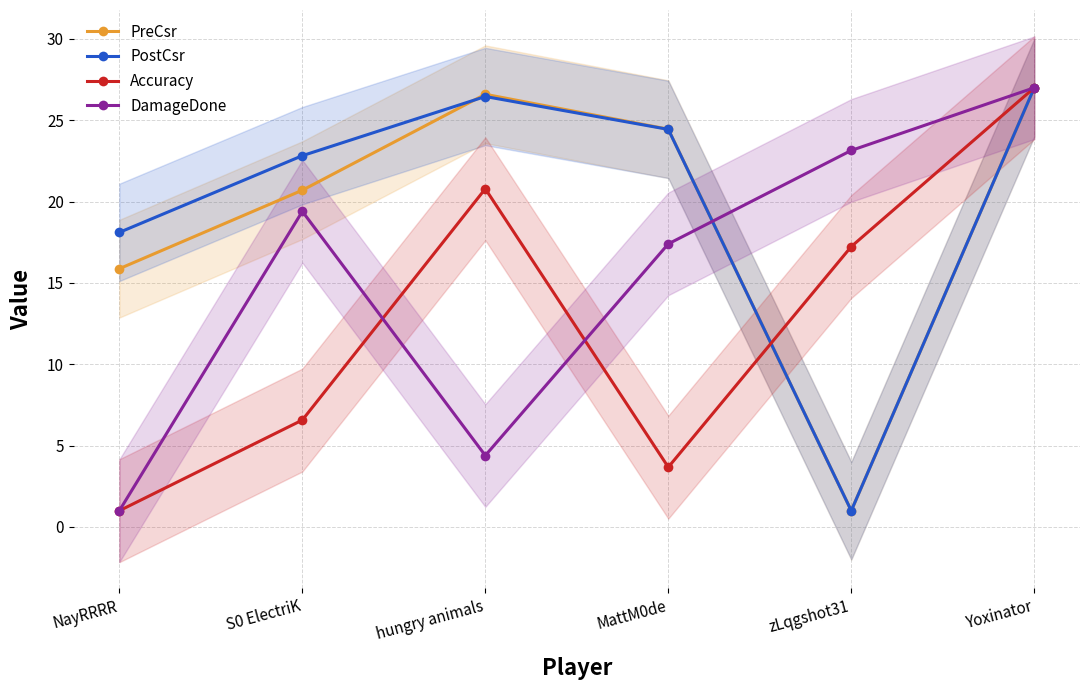

What is the maximum value shown in the chart?

27.0